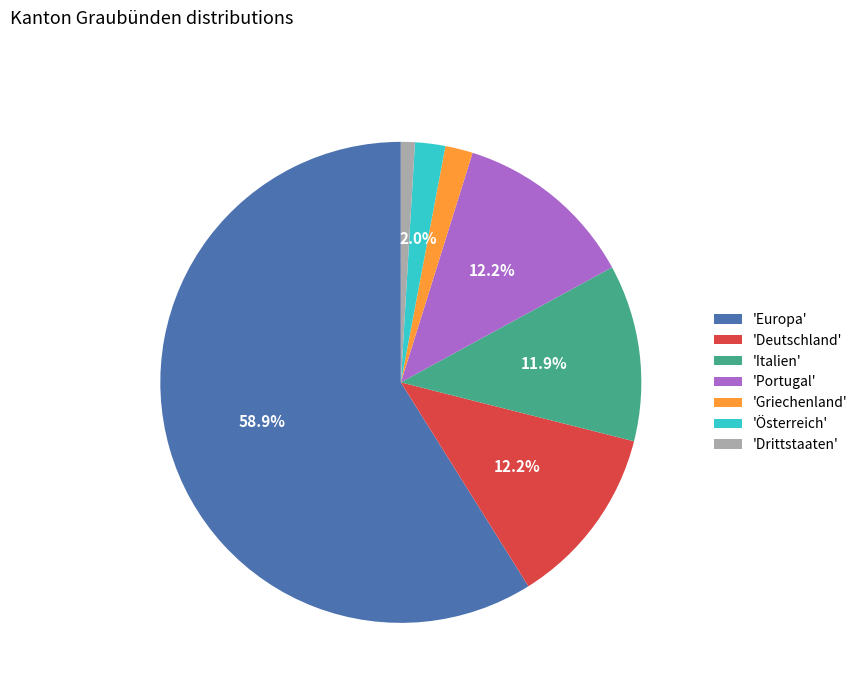

What is the majority slice?

'Europa'